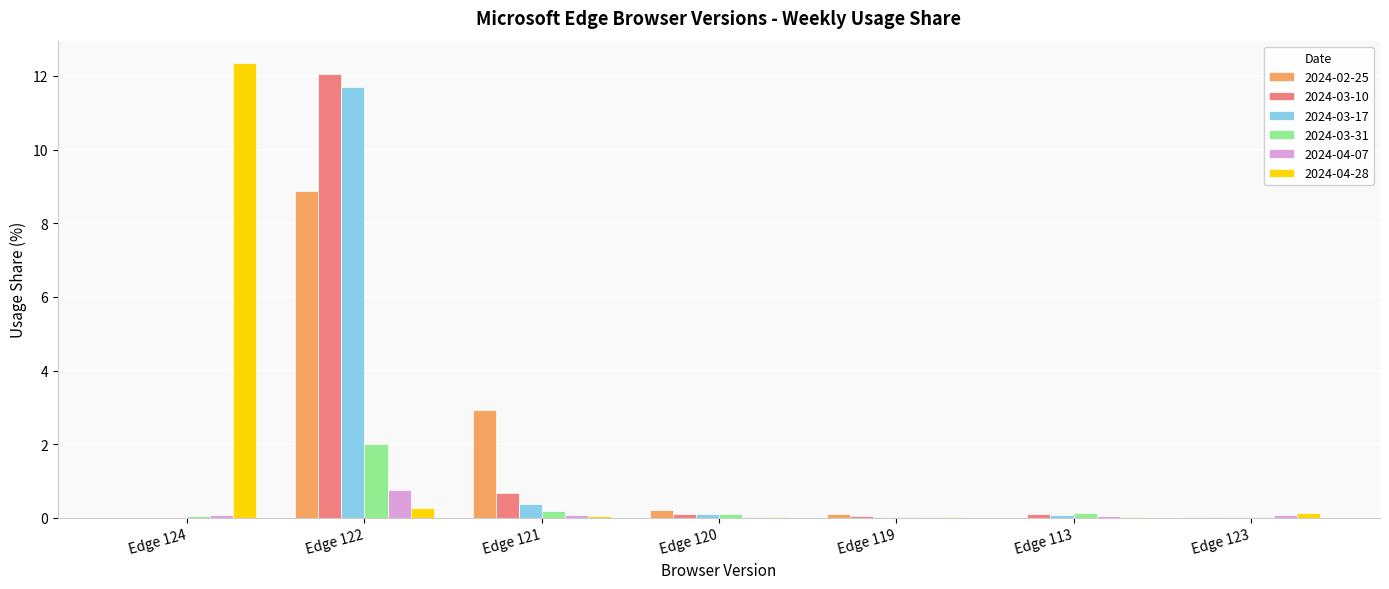

The 2024-04-07 series shows 0.8 at Edge 122. True or false?

True